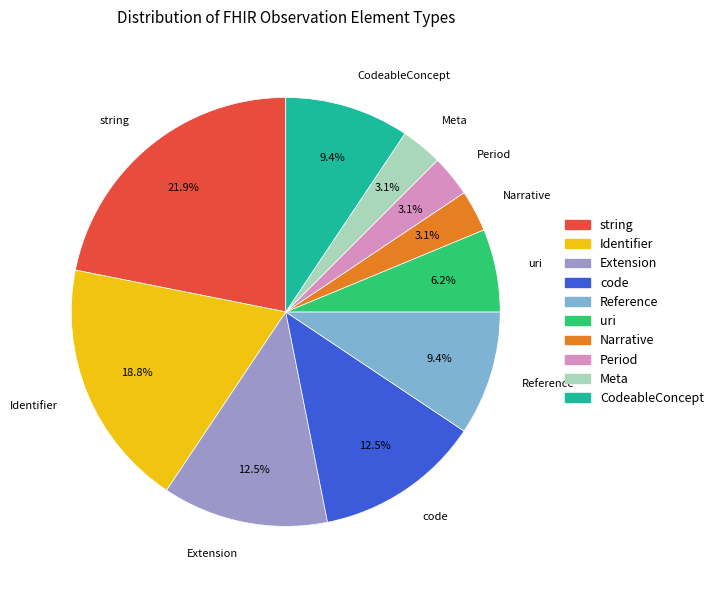

Is there any slice that represents more than half of the pie?

No